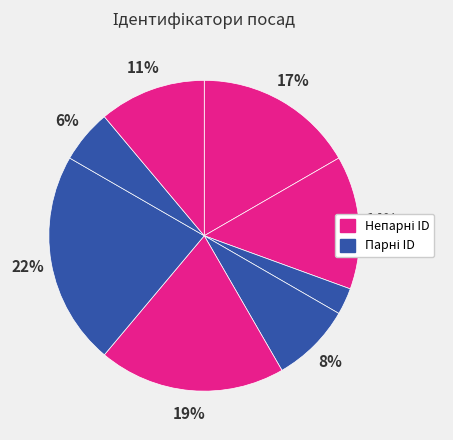

How many slices are in this pie chart?

8